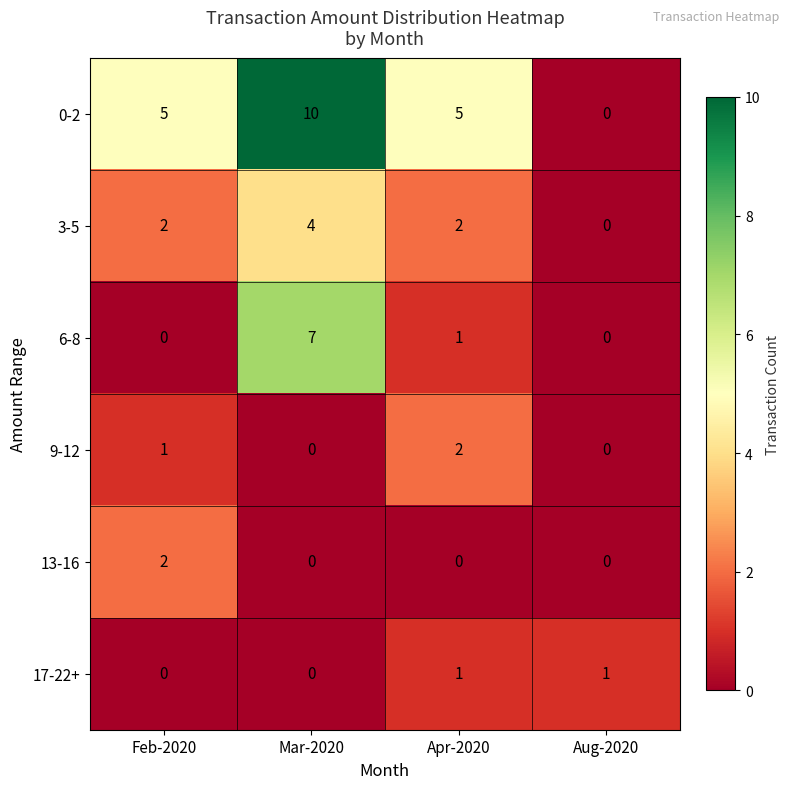

How many series are shown in this chart?

6